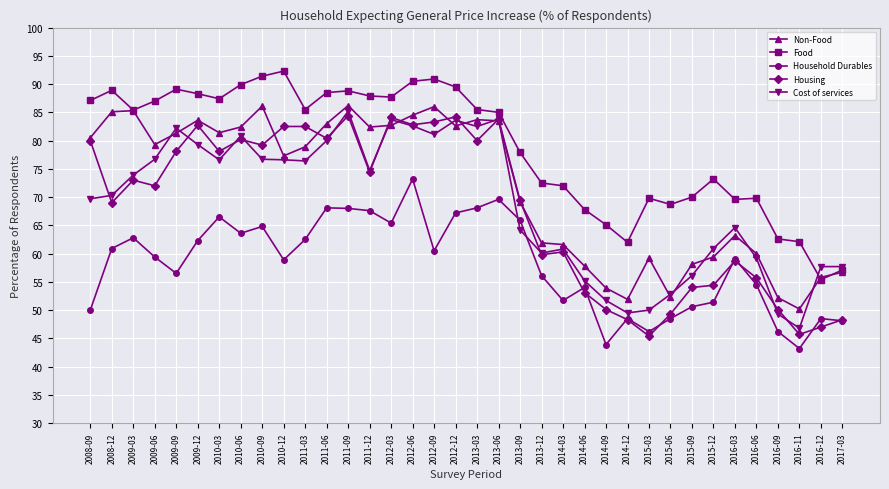

What position from the right is 2013-03?

18